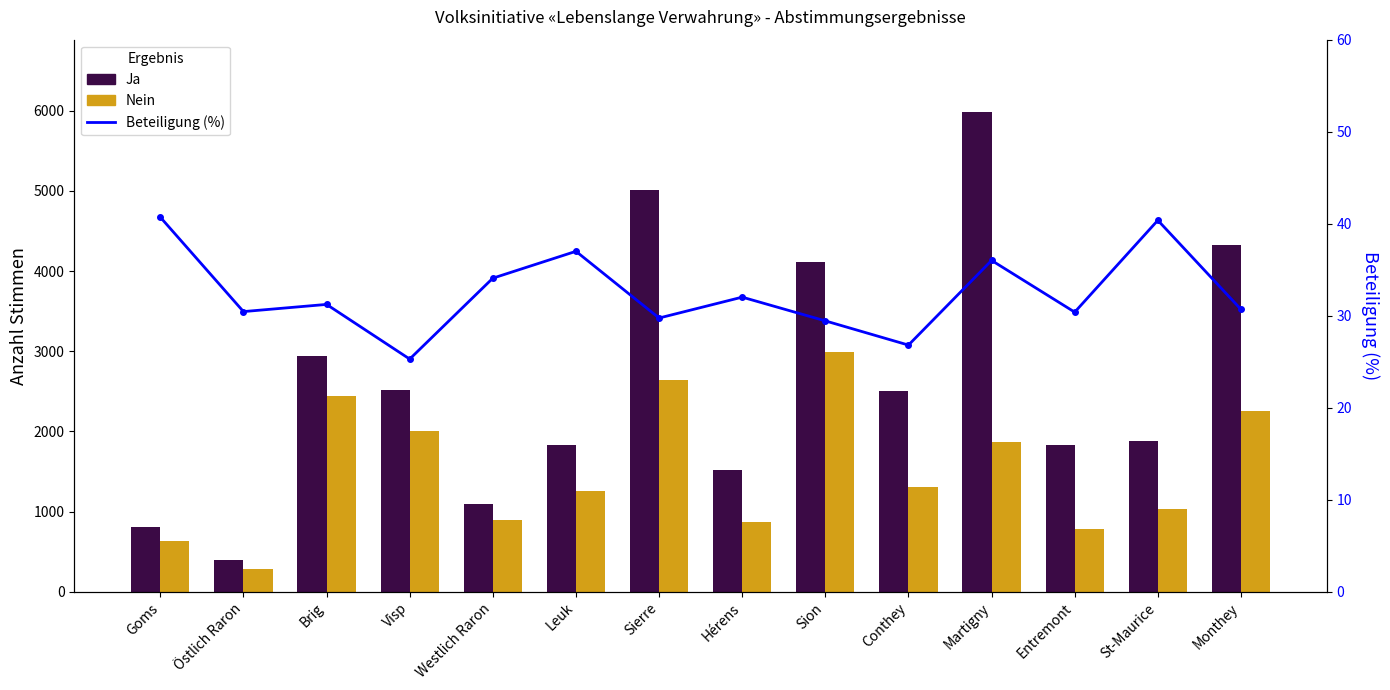

How many series are shown in this chart?

3